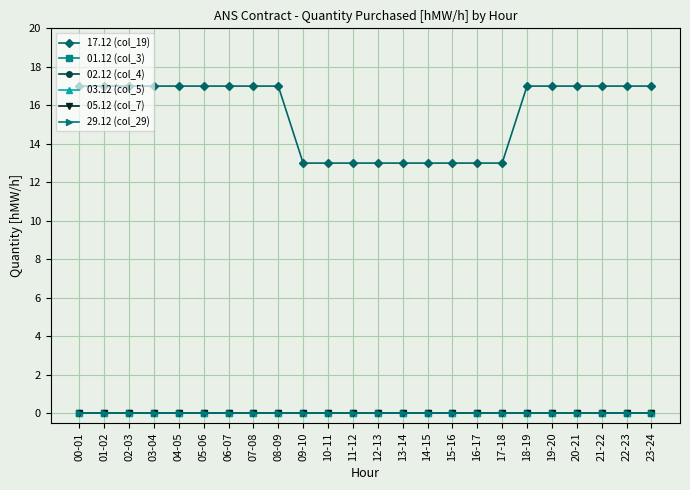

True or false: 03.12 (col_5) has a value of 0 at 08-09.

True